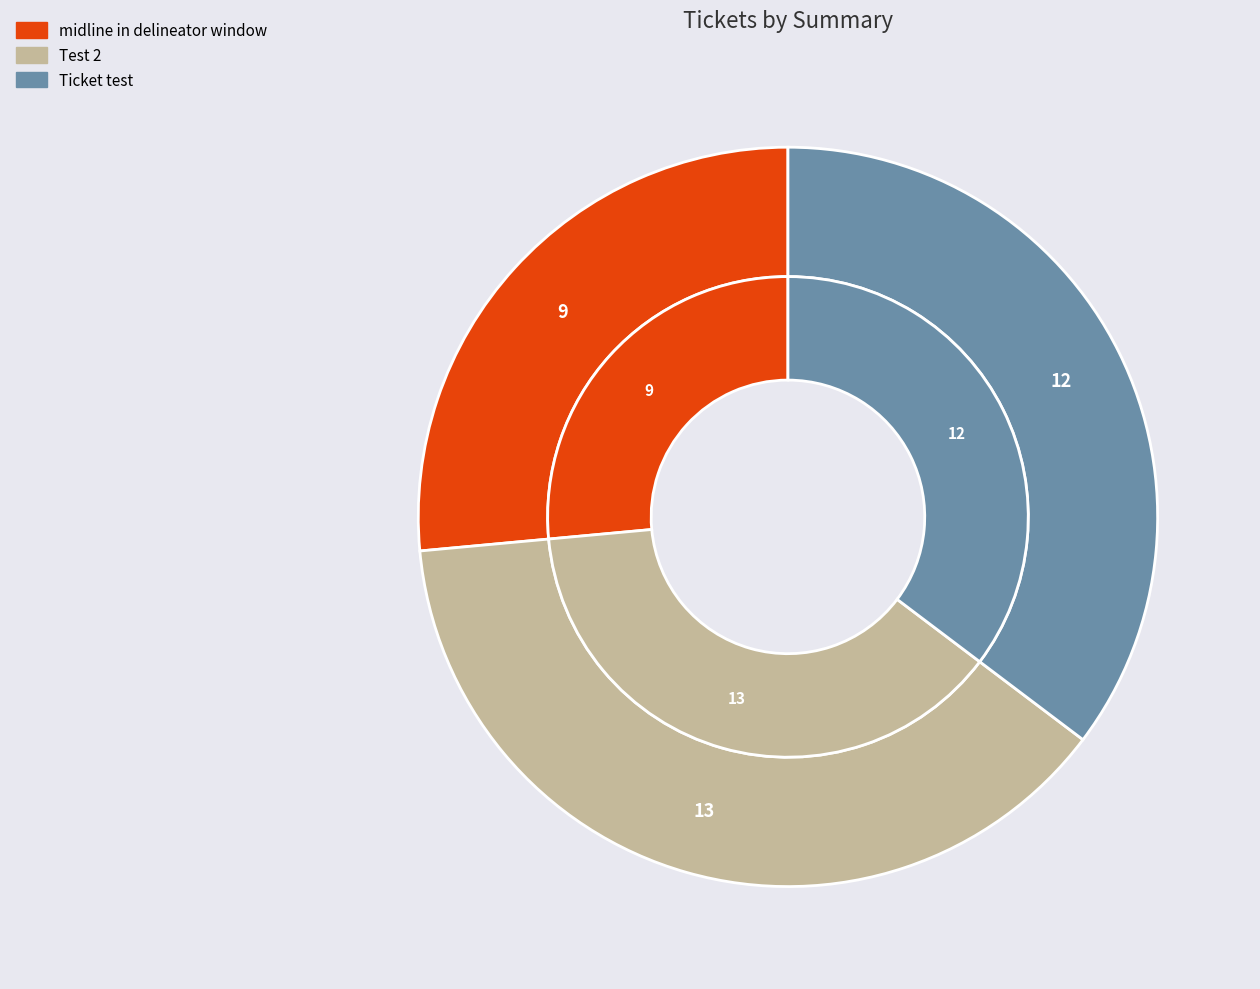

Does Test 2 represent more than half of the total?

No